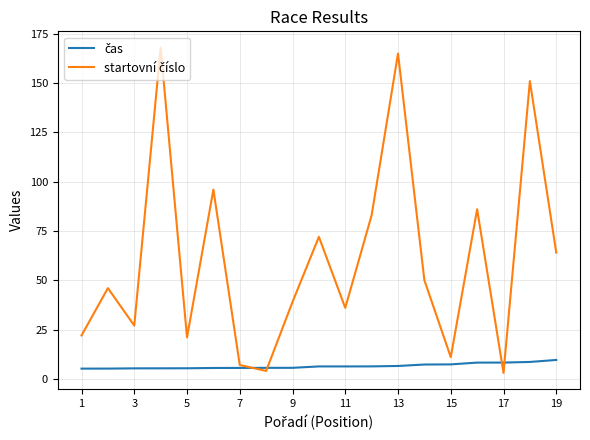

What is the maximum value shown in the chart?

168.0